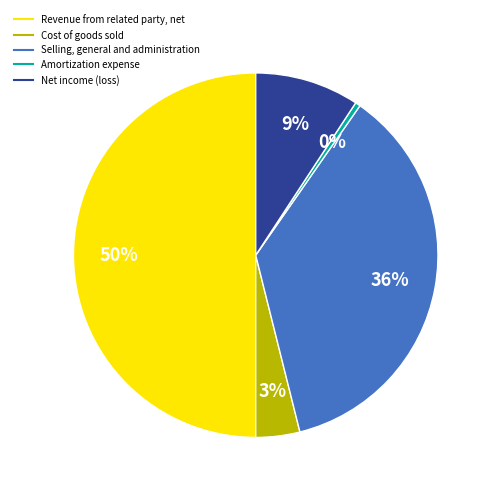

How much of the chart is everything except Selling, general and administration?

63.6%